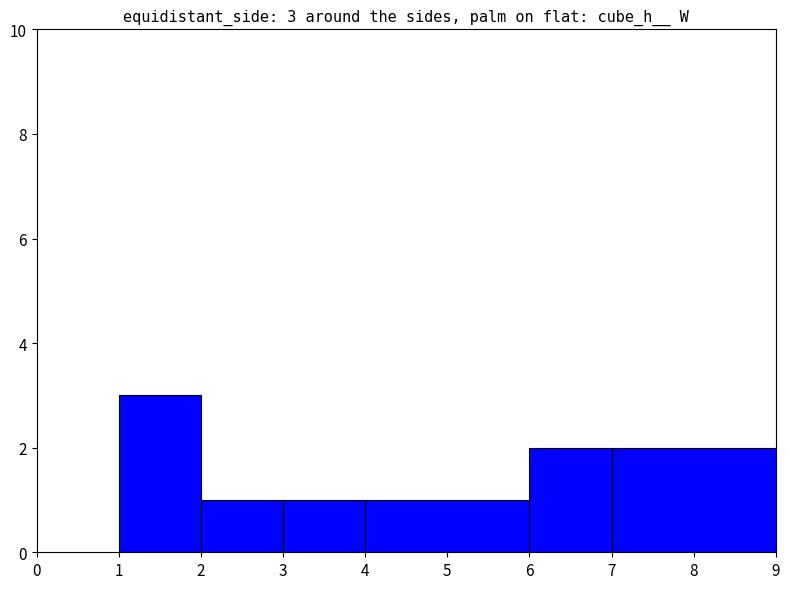

What is the difference between the maximum and minimum values?

2